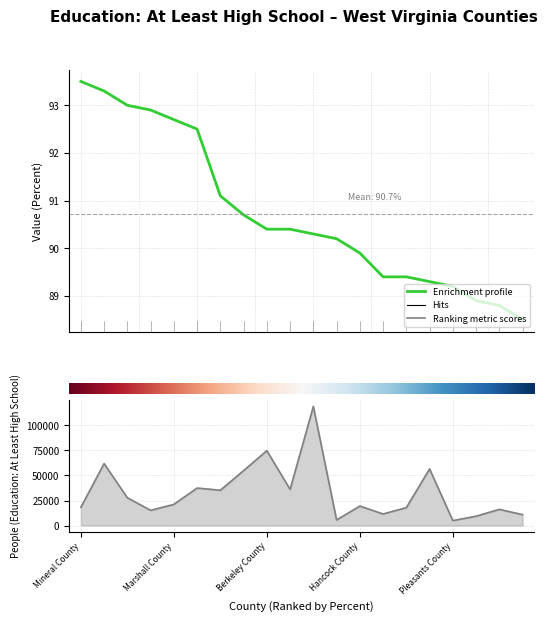

Is it true that Enrichment profile equals 90.3 at 10?

True